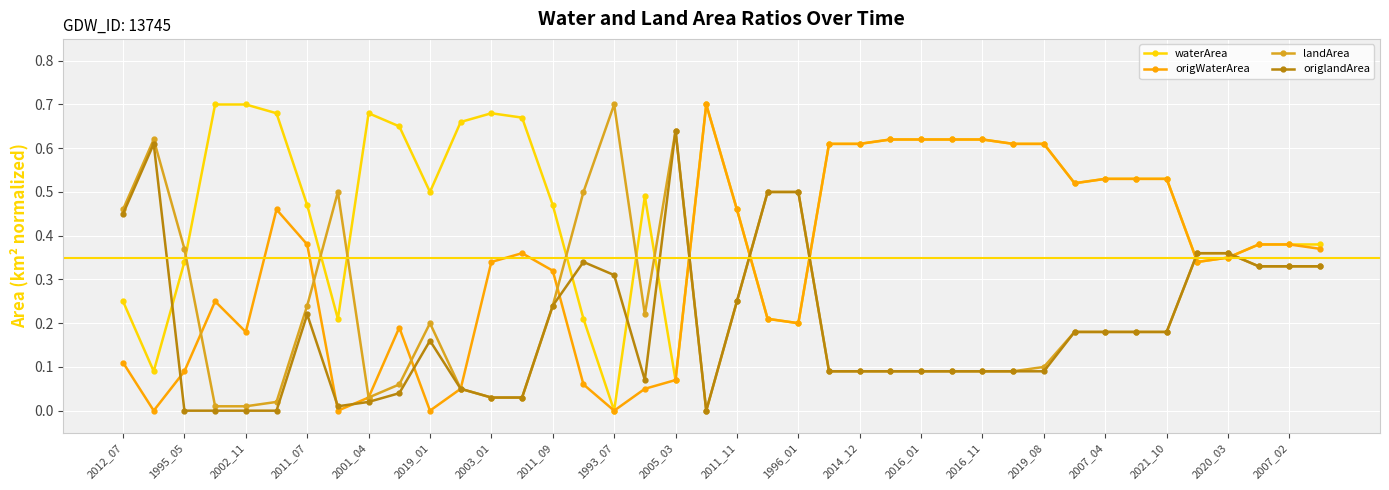

True or false: landArea has more than 2 points higher than both neighbors.

True